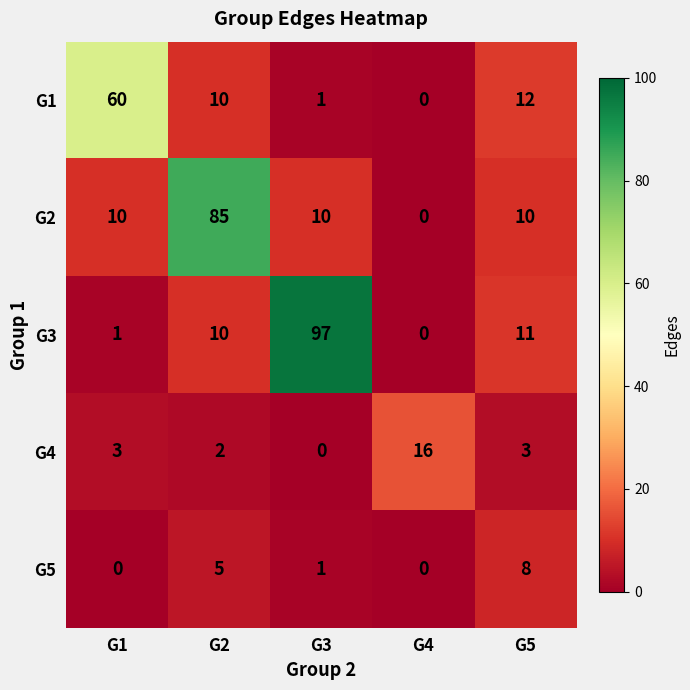

Rank the series at G1 from lowest to highest value.

G5, G3, G4, G2, G1